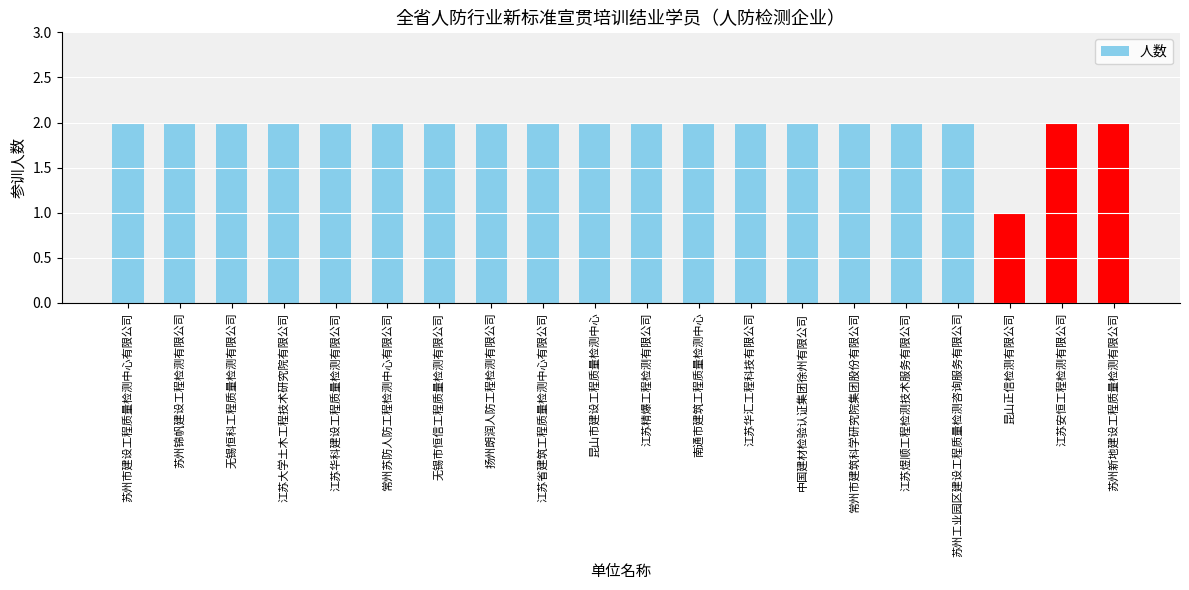

What is the average value?

2